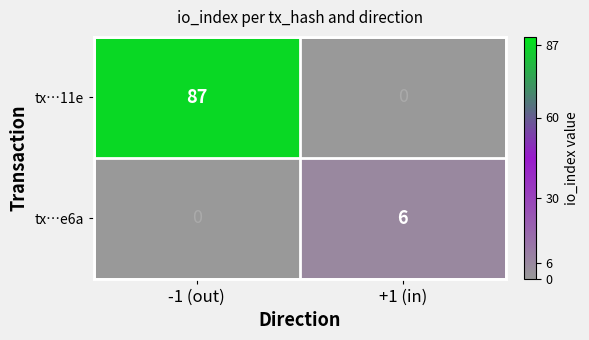

Reading right to left, what are all the values shown in this chart?

tx…11e: +1 (in)=0	-1 (out)=87
tx…e6a: +1 (in)=6	-1 (out)=0